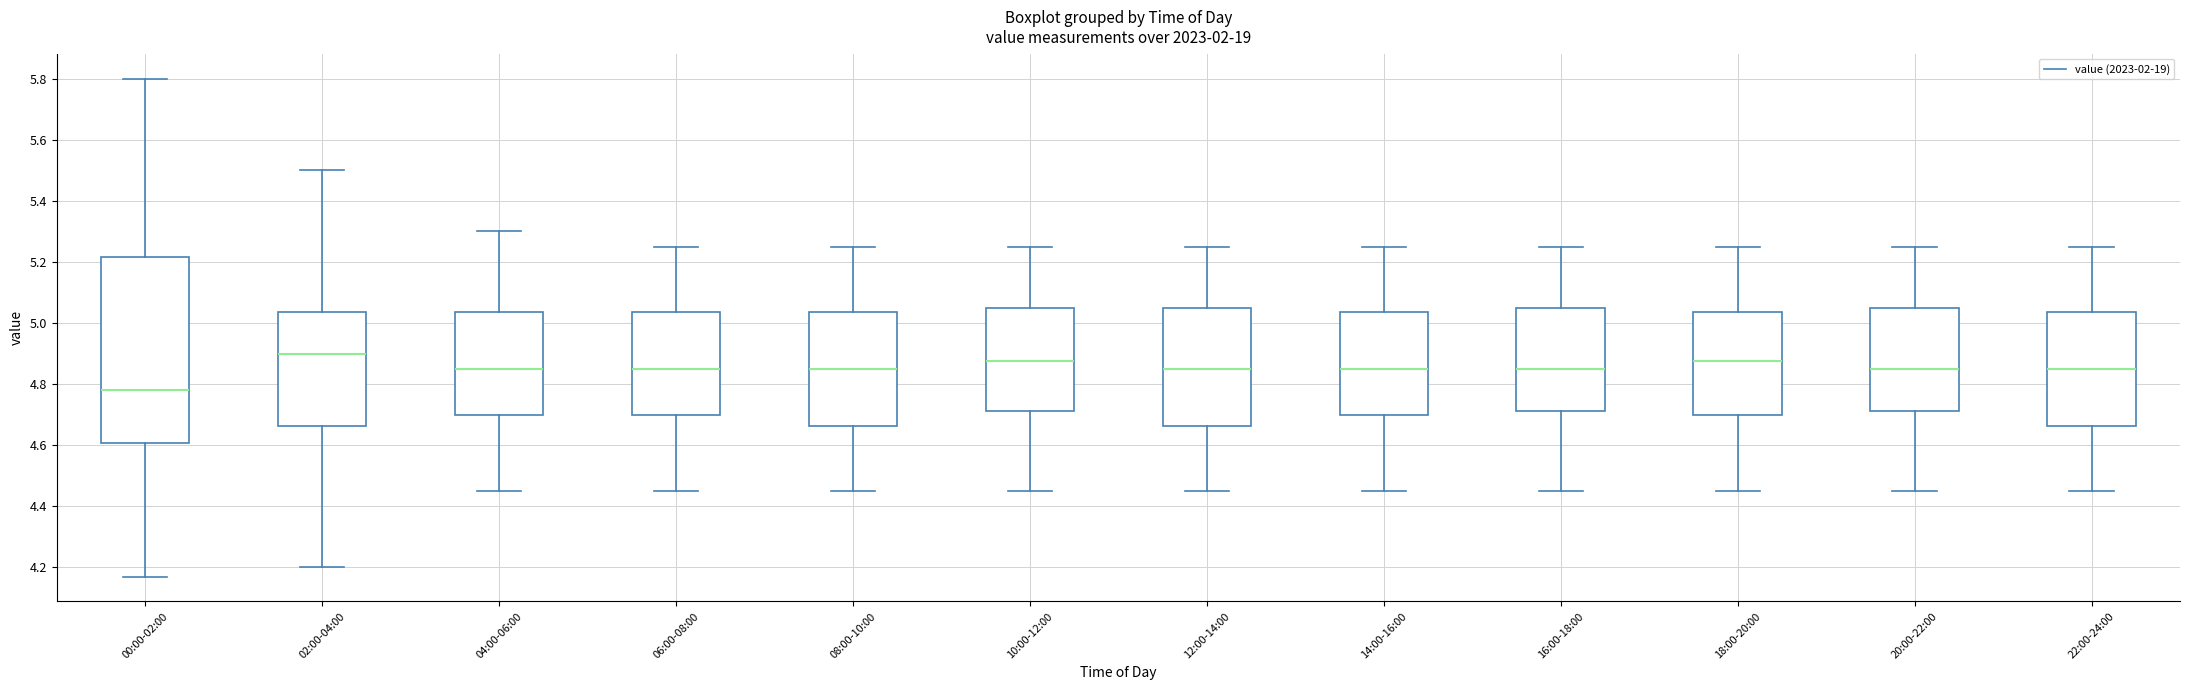

Which box has the highest median line?

02:00-04:00